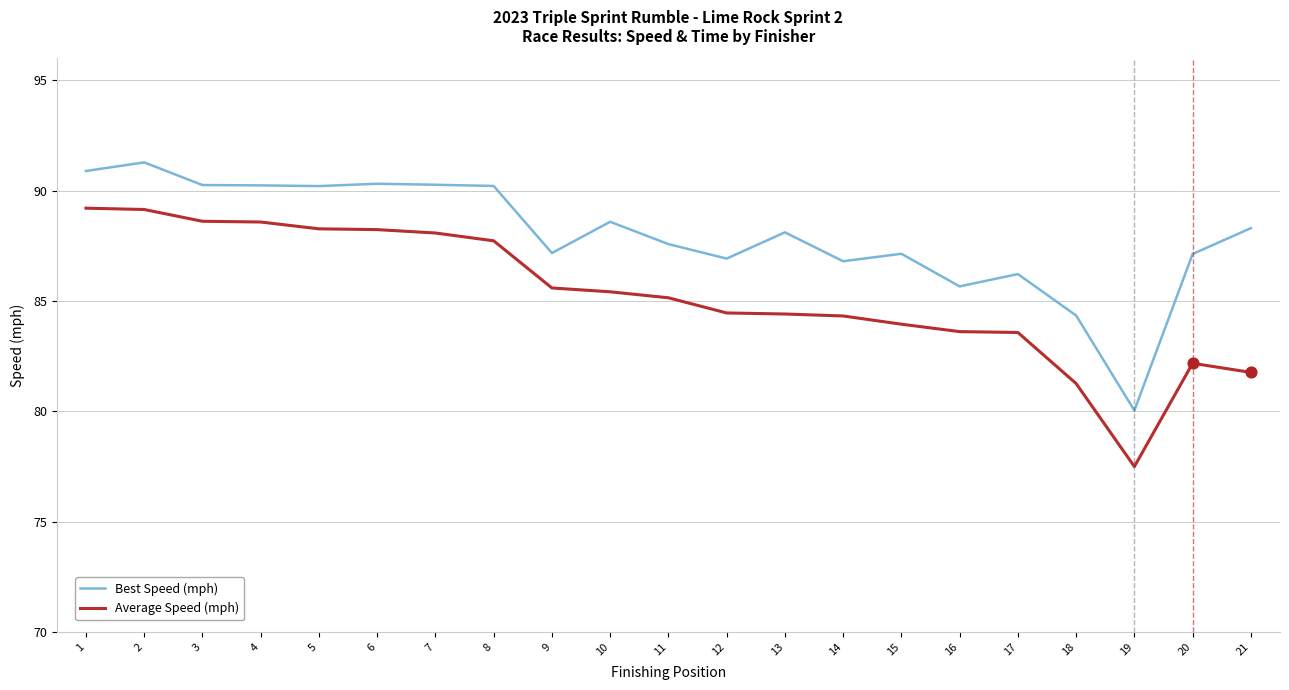

What are all the series names shown in the legend?

Best Speed (mph), Average Speed (mph)